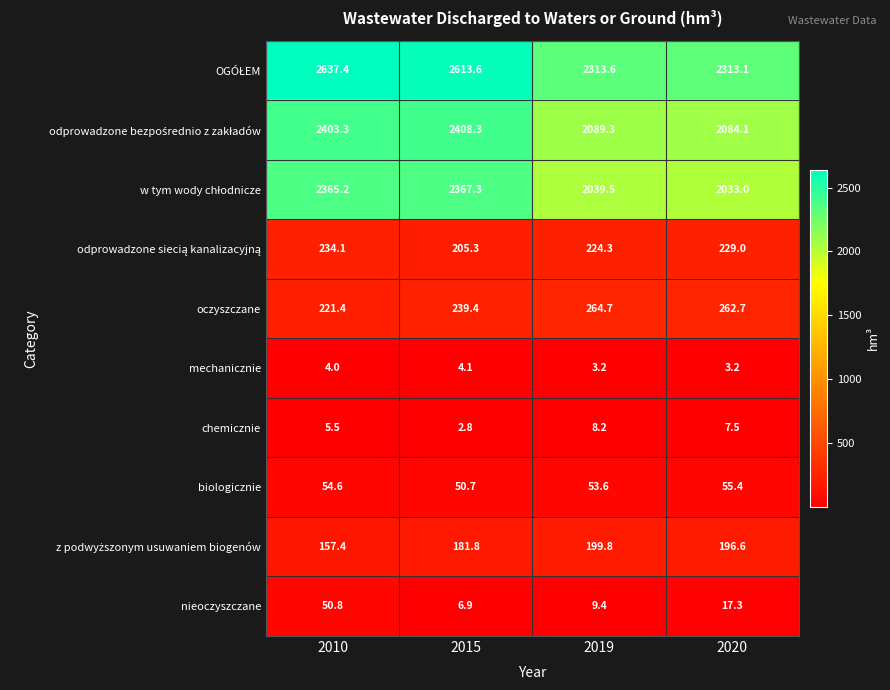

What value does the biologicznie series have at 2015?

50.7